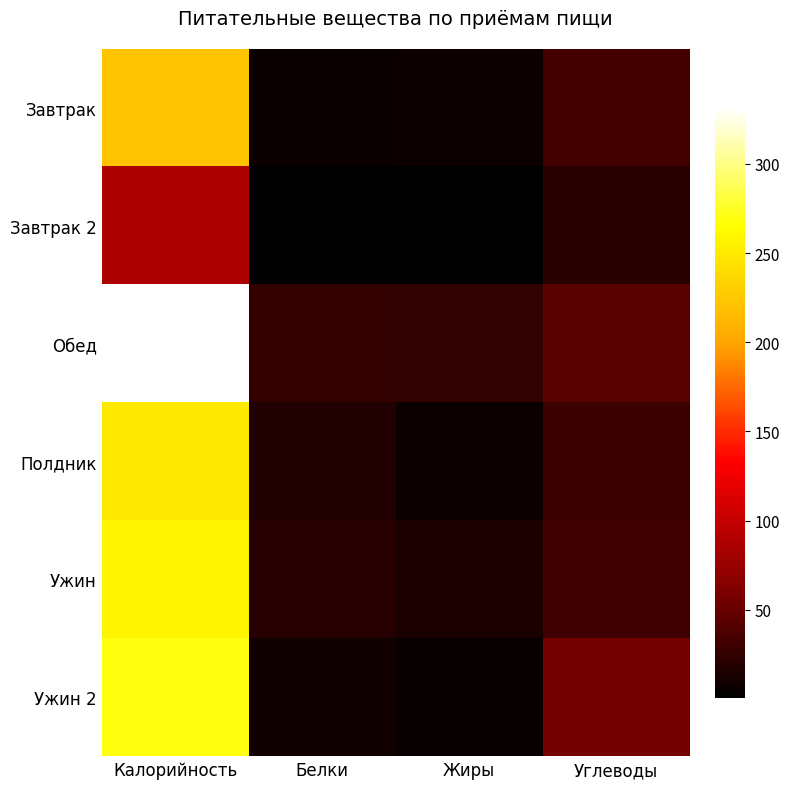

What is the total value across all series at Белки?

76.7